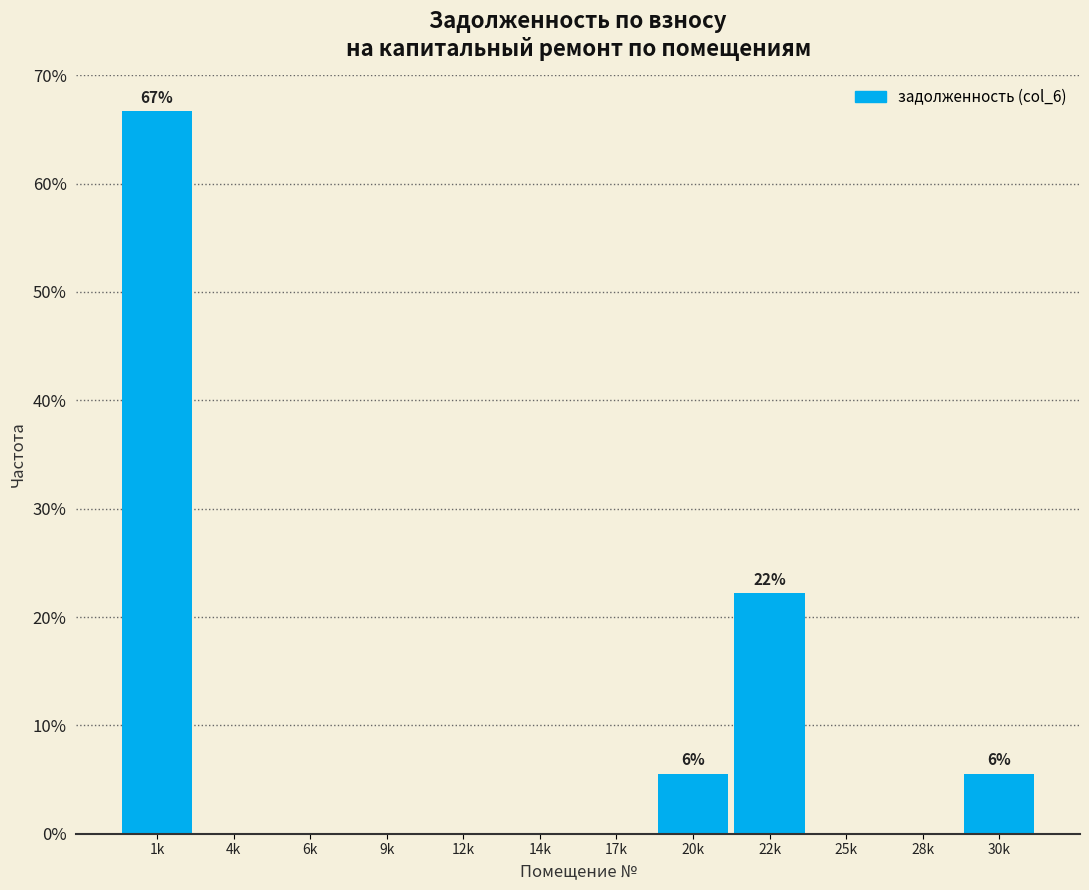

Reading left to right, extract all data points from this chart.

1k=66.7	4k=0.0	6k=0.0	9k=0.0	12k=0.0	14k=0.0	17k=0.0	20k=5.6	22k=22.2	25k=0.0	28k=0.0	30k=5.6